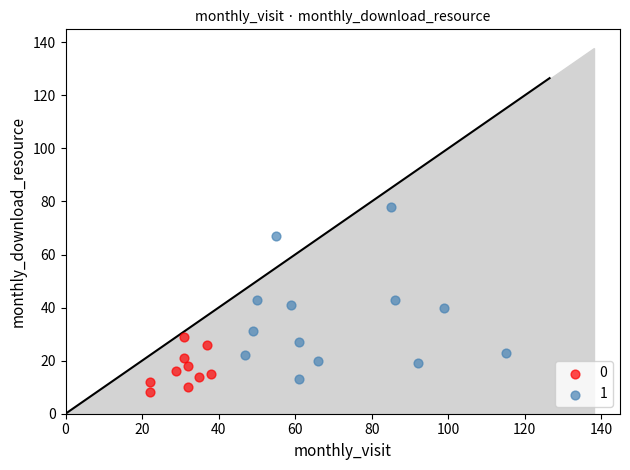

What are all the series names shown in the legend?

0, 1